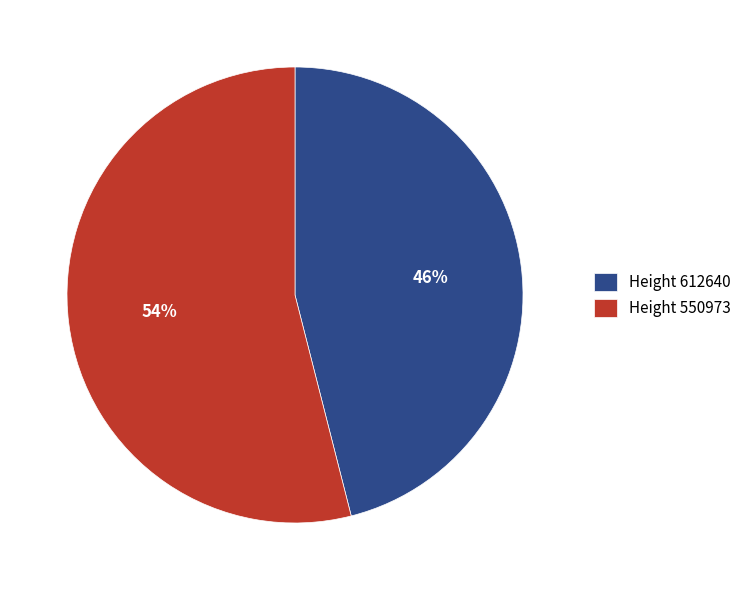

Combined, do Height 550973 and Height 612640 account for over 50%?

Yes